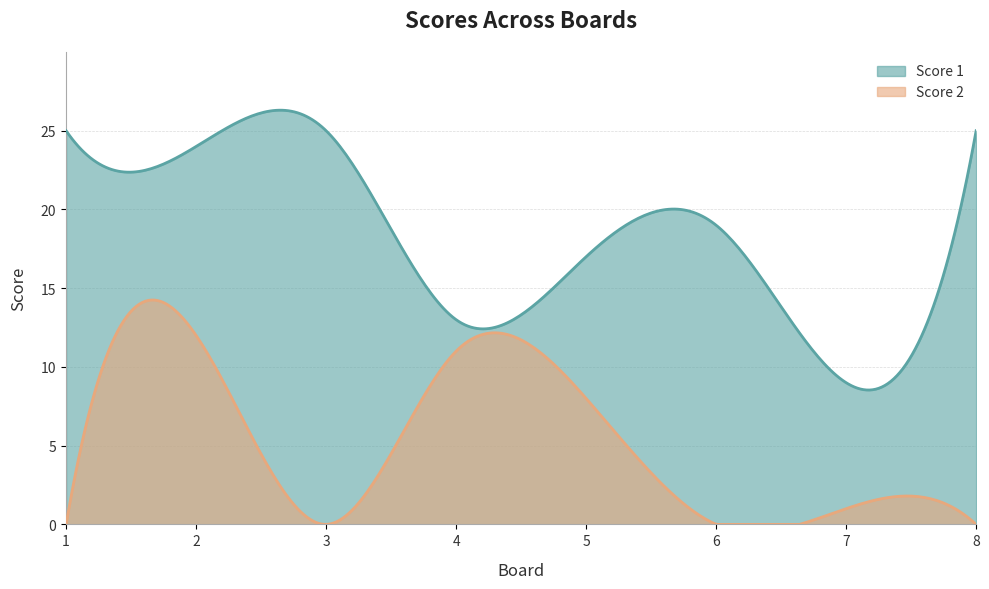

What is the maximum value shown in the chart?

26.3